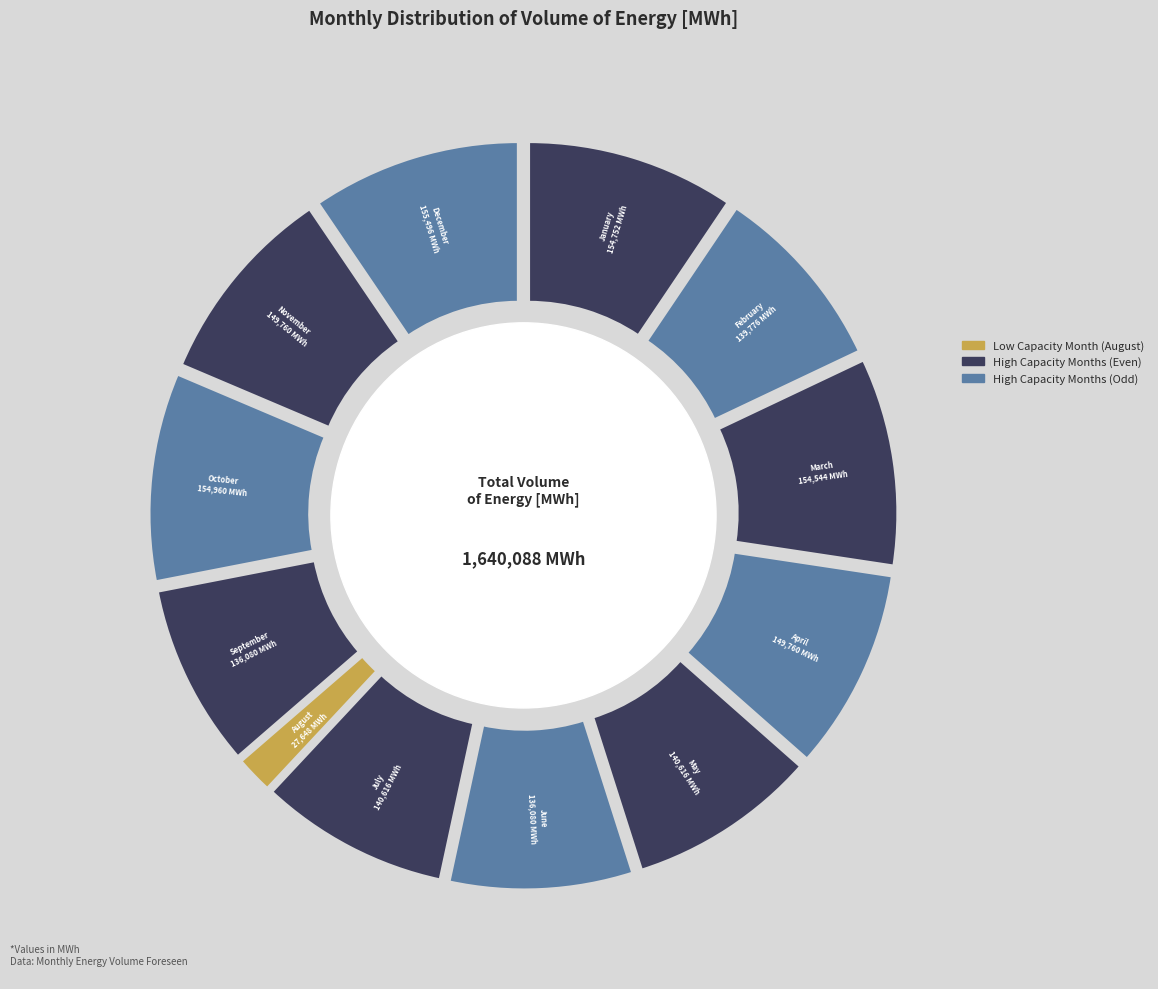

To the nearest percent, what is the difference between the largest and smallest slice percentages?

8%